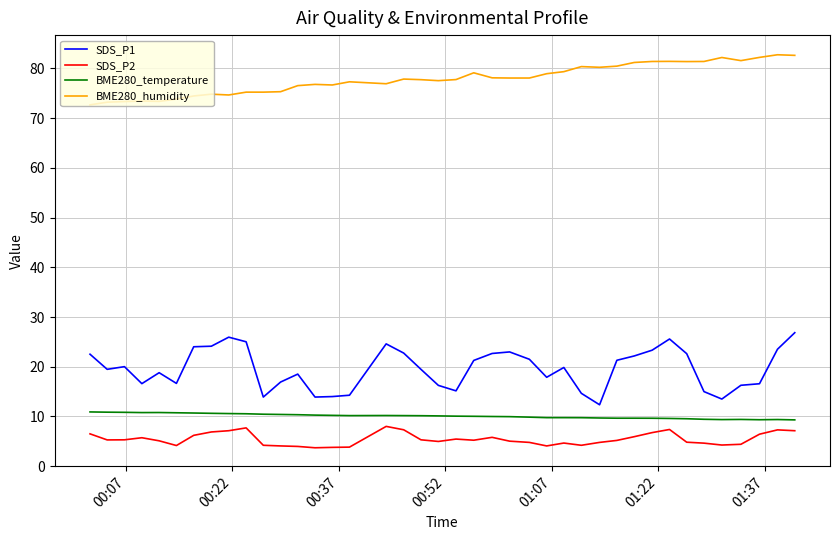

Which series has the largest range (max minus min)?

SDS_P1